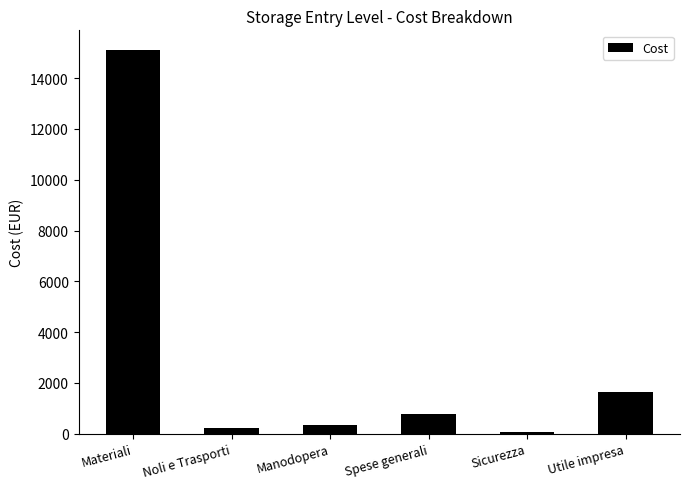

The value at Materiali is 5880.3. True or false?

False